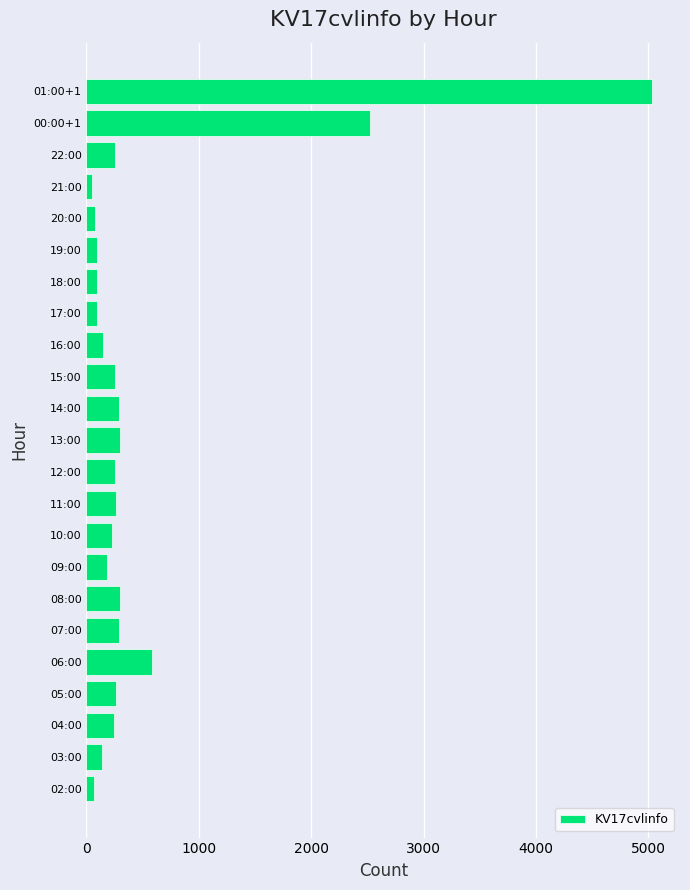

Where is the data nearest to the value 2540?

00:00+1